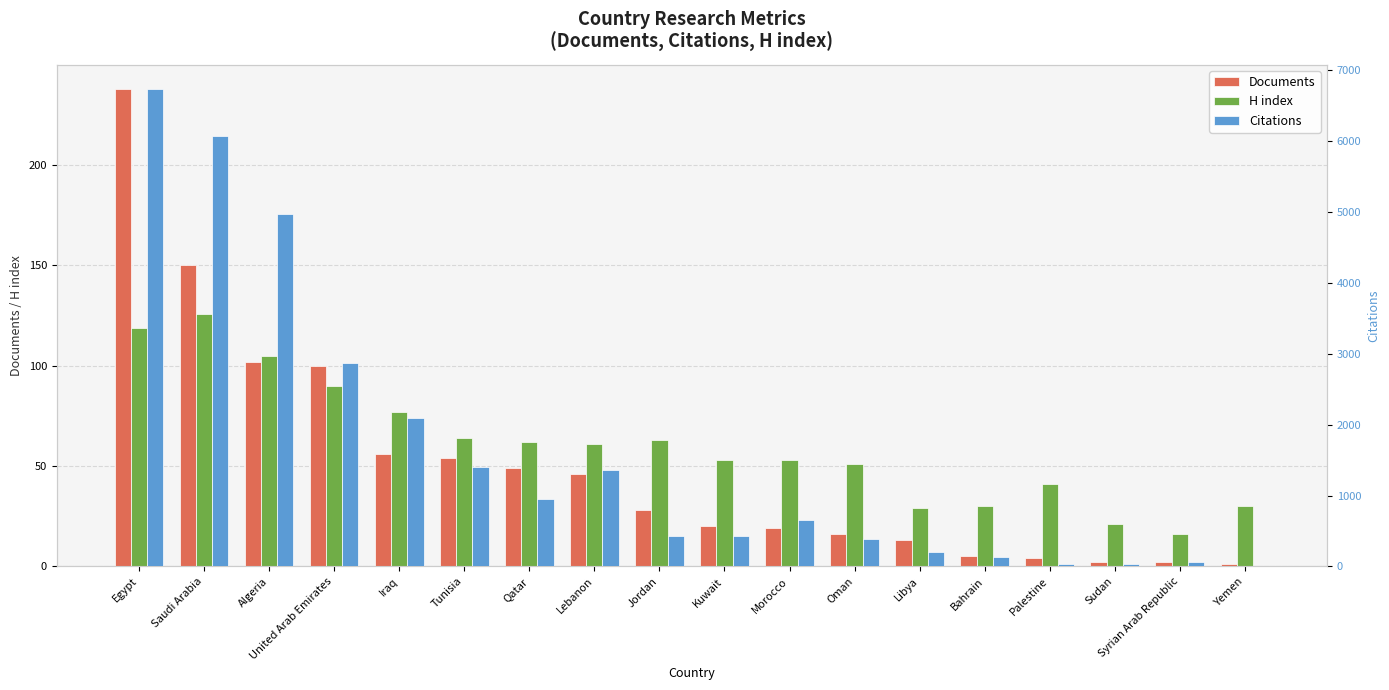

Rank the series by their maximum value, from highest to lowest.

Citations, Documents, H index